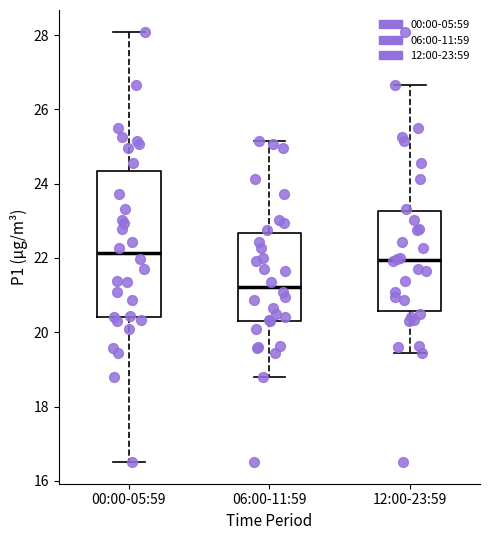

Which box's median line is the lowest?

06:00-11:59